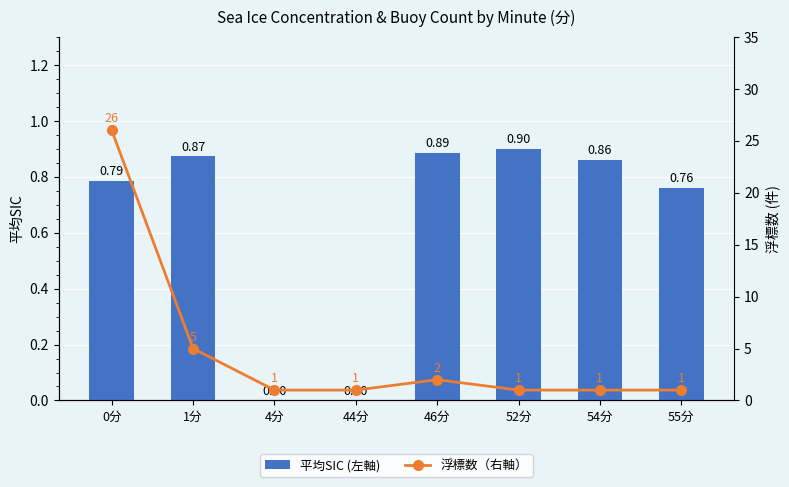

How many data points does each series have?

8